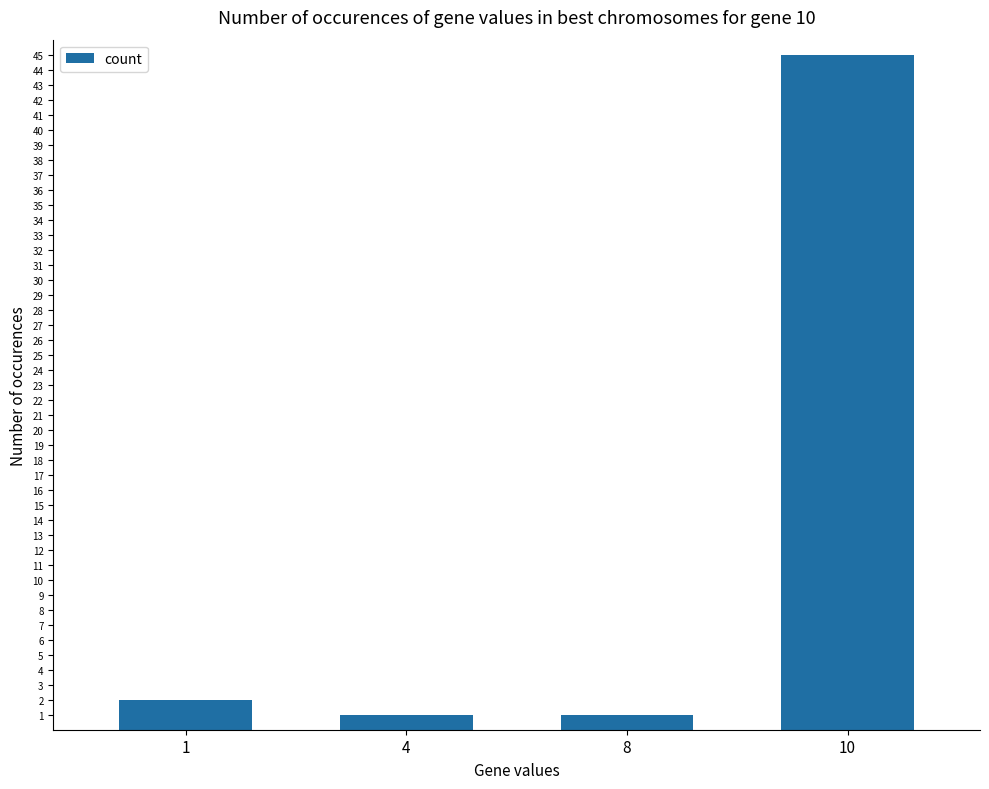

How many categories are shown in the chart?

4